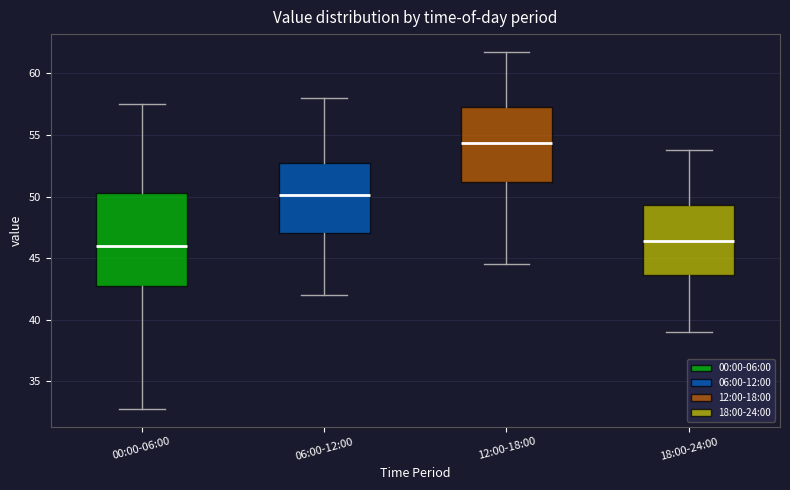

Reading left to right, transcribe this box plot: for each box, give where its median line is, the range the box spans, and where its two whiskers end, as read against the y-axis. The values are not printed on the chart, so give them approximately, as read against the axis.

00:00-06:00: median 46.0, box 43.0 to 50.5, whiskers 33.0 to 57.5
06:00-12:00: median 50.0, box 47.0 to 52.5, whiskers 42.0 to 58.0
12:00-18:00: median 54.5, box 51.0 to 57.5, whiskers 44.5 to 62.0
18:00-24:00: median 46.5, box 43.5 to 49.5, whiskers 39.0 to 54.0